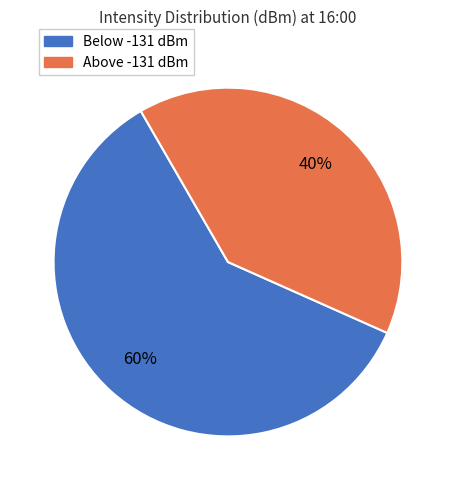

To the nearest percent, what is the difference between the largest and smallest slice percentages?

20%